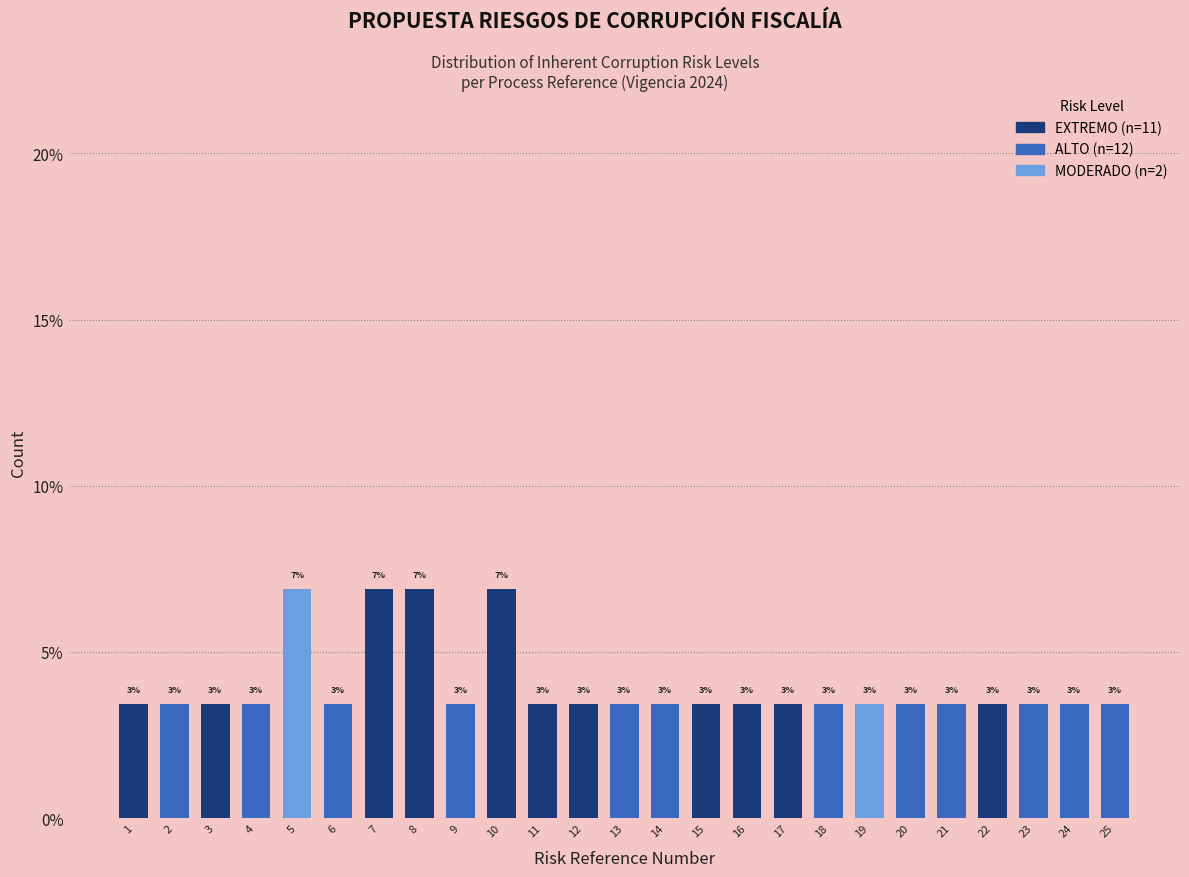

Are the bars horizontal?

No